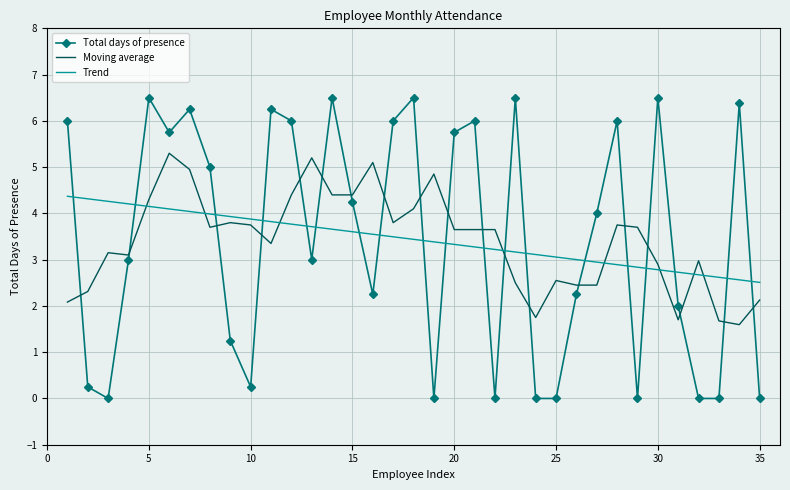

Rank the series by their maximum value, from lowest to highest.

Trend, Moving average, Total days of presence